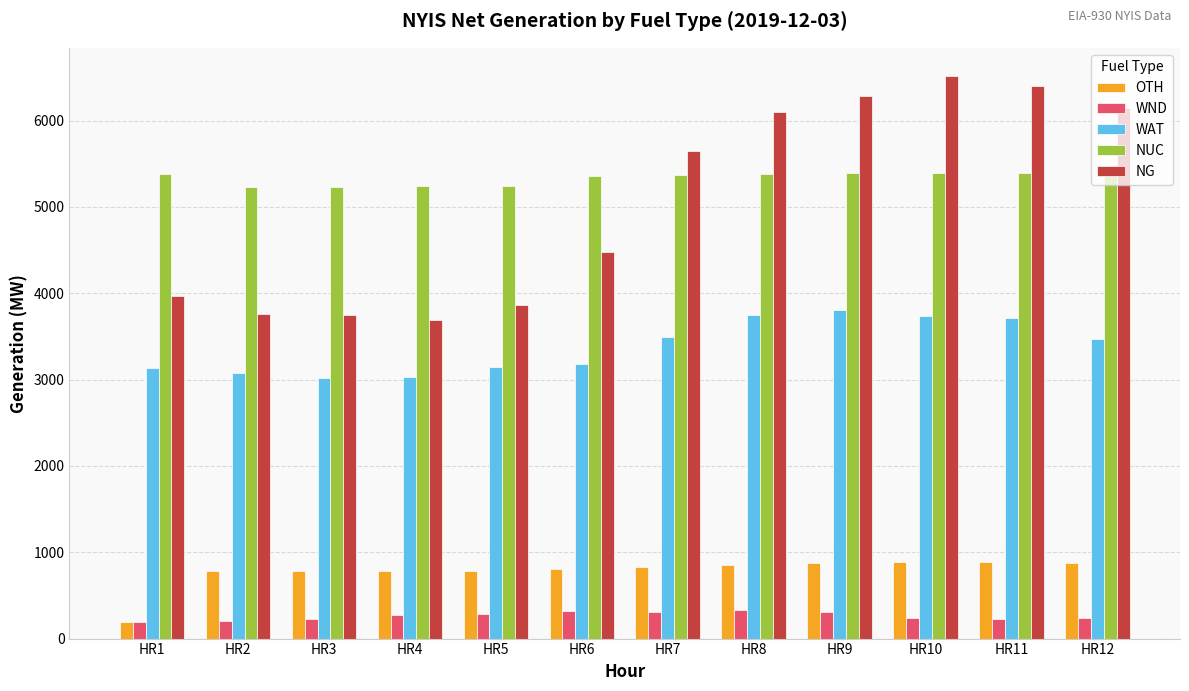

True or false: OTH has a value of 854 at HR8.

True